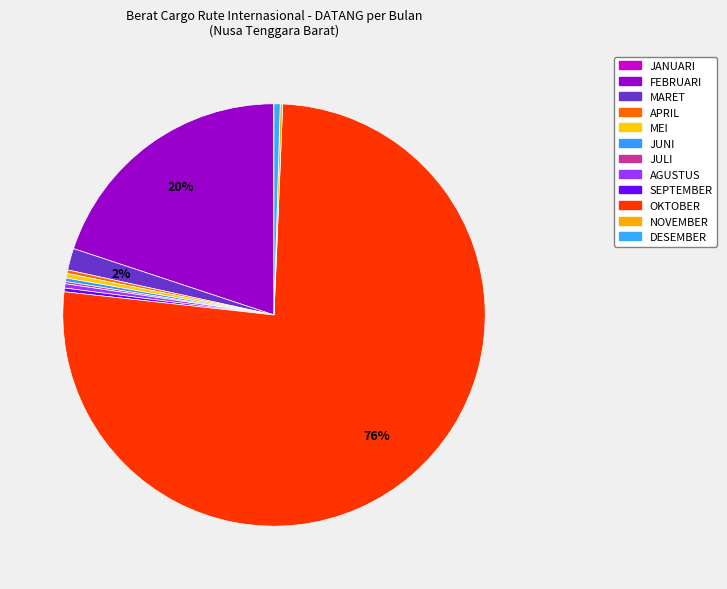

Combined, what portion of the pie is OKTOBER and JANUARI?

76.1%